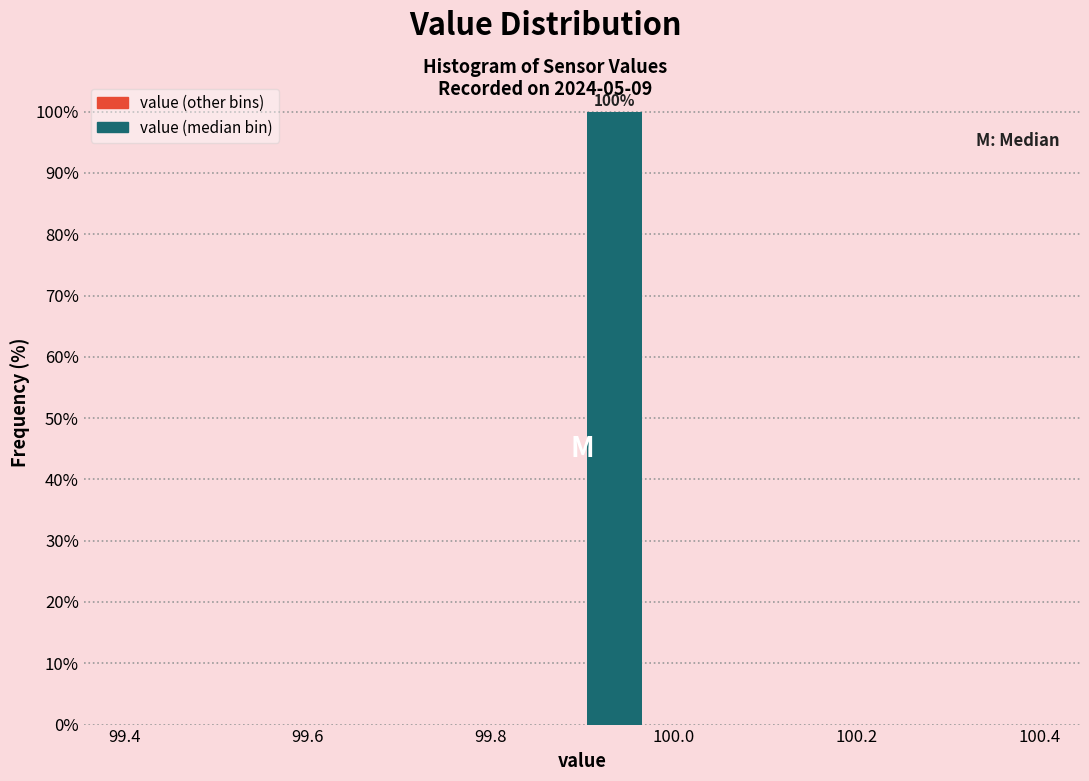

Read against the x-axis, roughly where is the centre of the tallest bar?

99.94